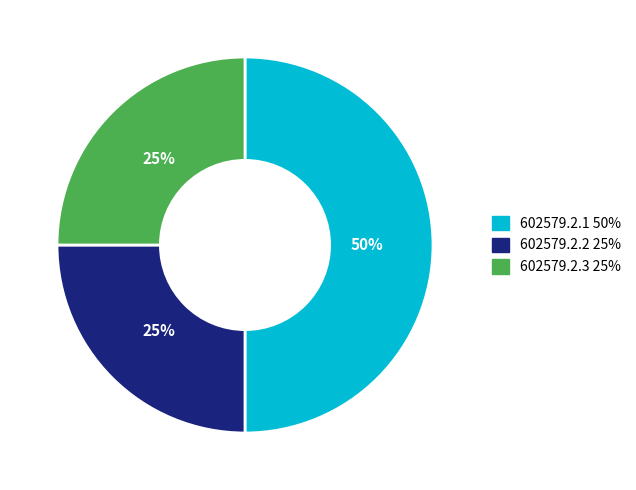

To the nearest percent, what is the average slice percentage?

33%